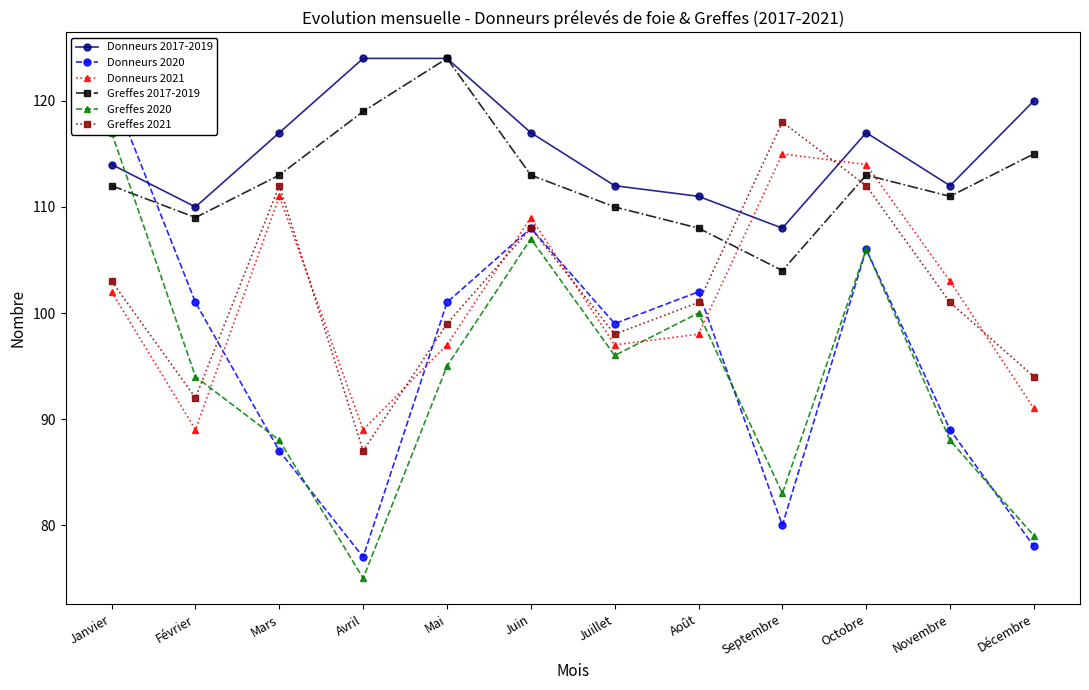

Reading left to right, extract all data points from this chart.

Donneurs 2017-2019: 114	110	117	124	124	117	112	111	108	117	112	120
Donneurs 2020: 121	101	87	77	101	108	99	102	80	106	89	78
Donneurs 2021: 102	89	111	89	97	109	97	98	115	114	103	91
Greffes 2017-2019: 112	109	113	119	124	113	110	108	104	113	111	115
Greffes 2020: 117	94	88	75	95	107	96	100	83	106	88	79
Greffes 2021: 103	92	112	87	99	108	98	101	118	112	101	94